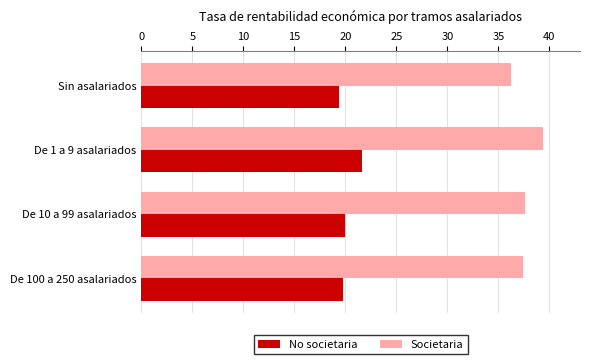

What is the minimum value shown in the chart?

19.4